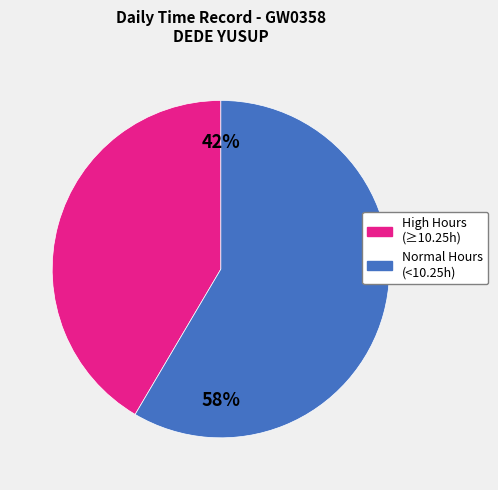

Is there a majority slice in this chart?

Yes